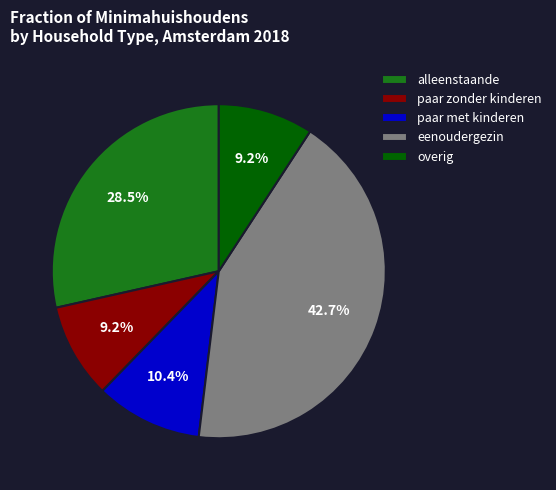

Which slice is the largest?

eenoudergezin